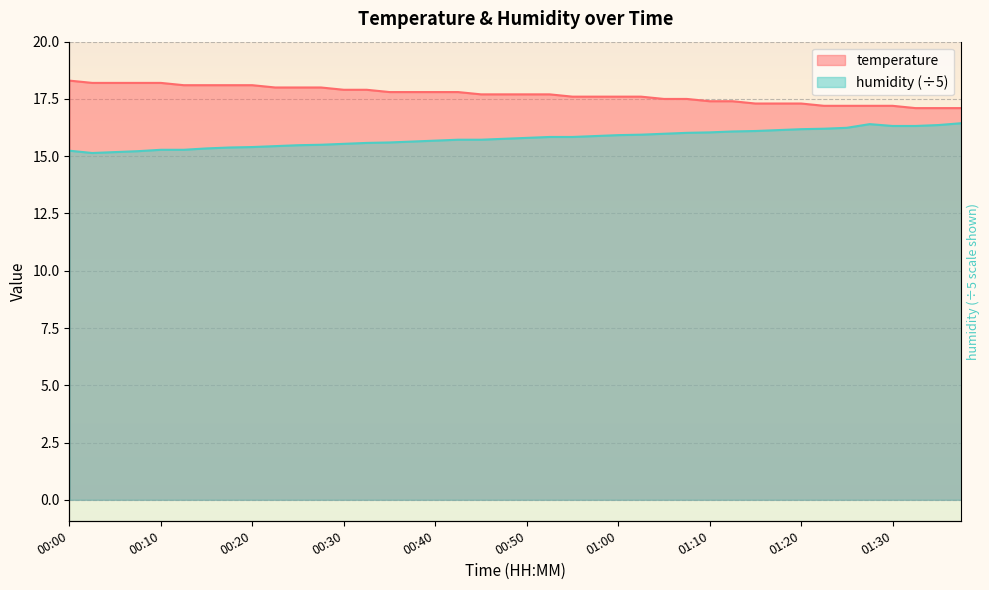

What is the approximate value of temperature at 00:37?

17.8